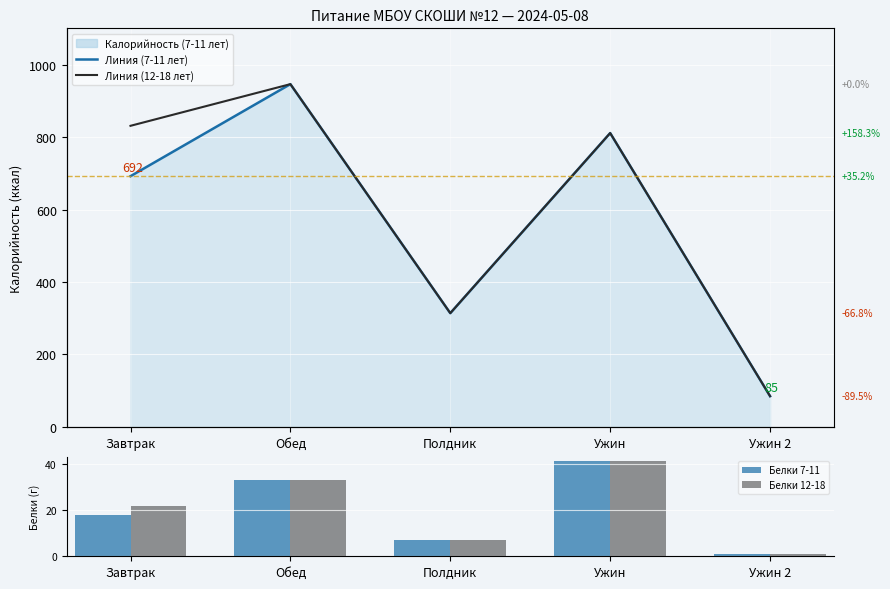

How many data points in Белки 7-11 are less than 17?

2